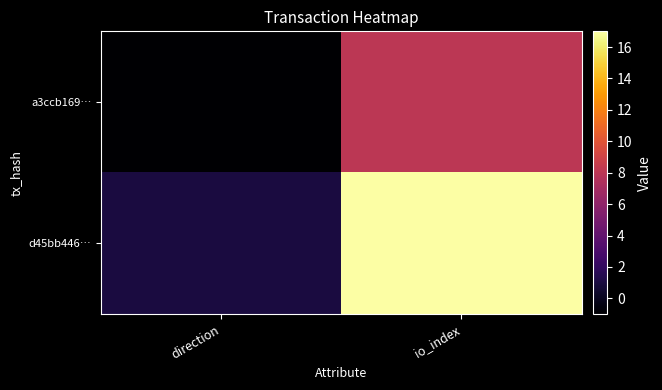

List the series in order of their peak value, highest first.

d45bb446…, a3ccb169…